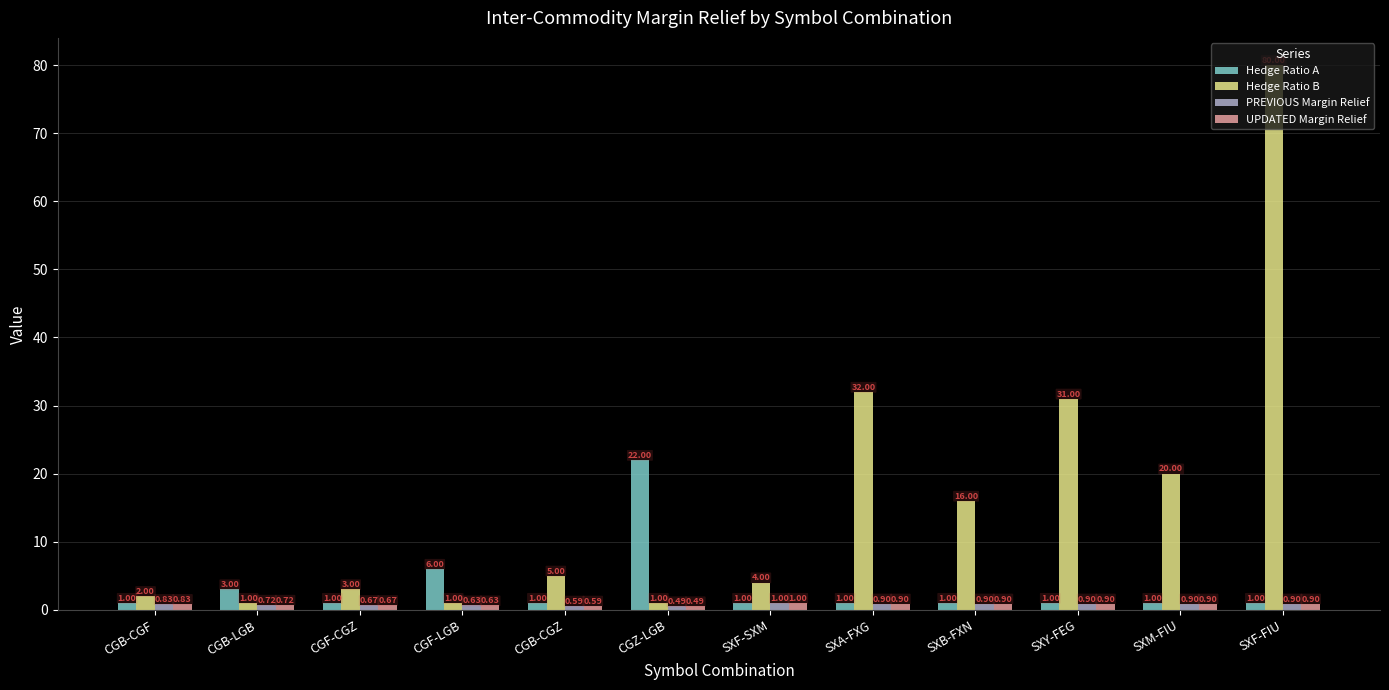

Which series has the largest total across all categories?

Hedge Ratio B